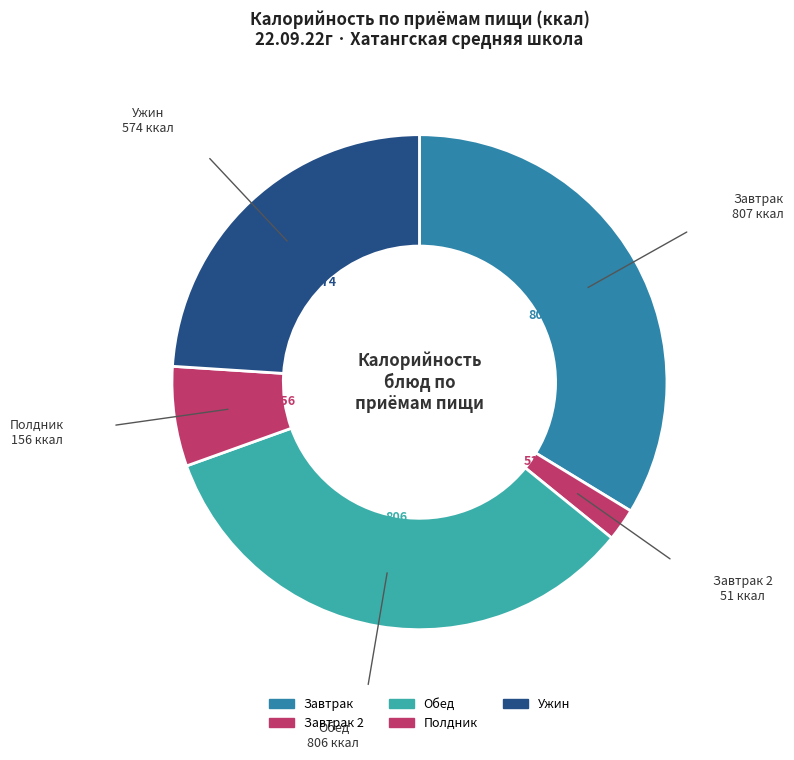

Does Полдник represent more than half of the total?

No